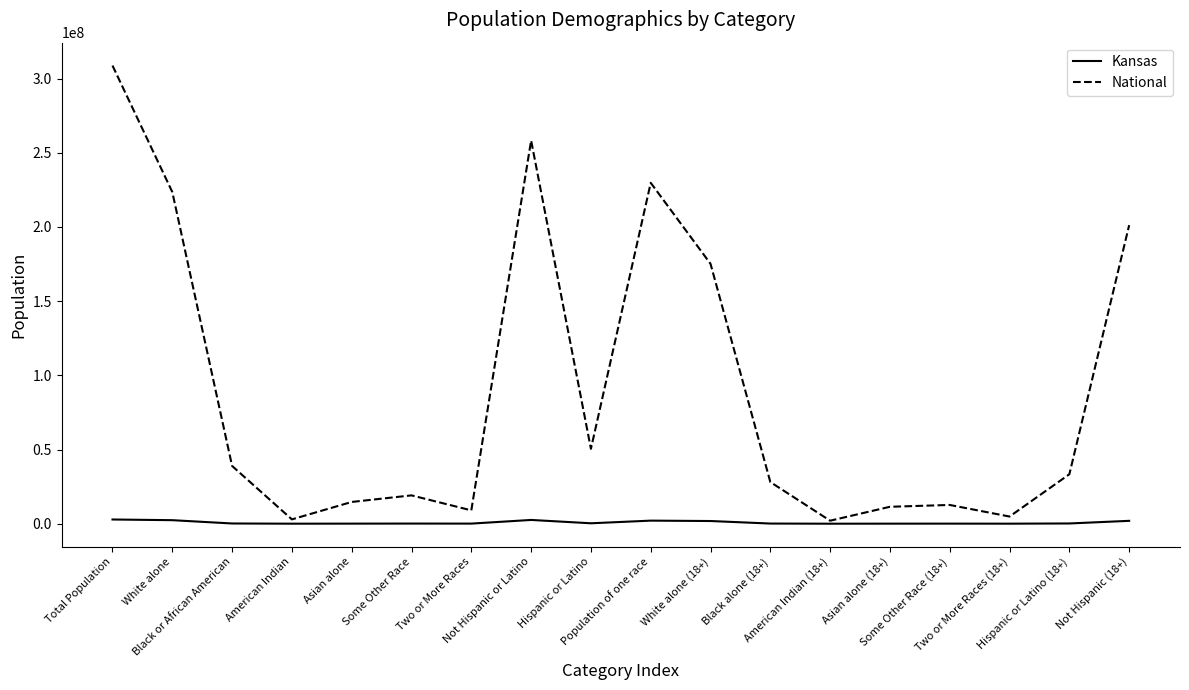

Which series has the largest total across all categories?

National